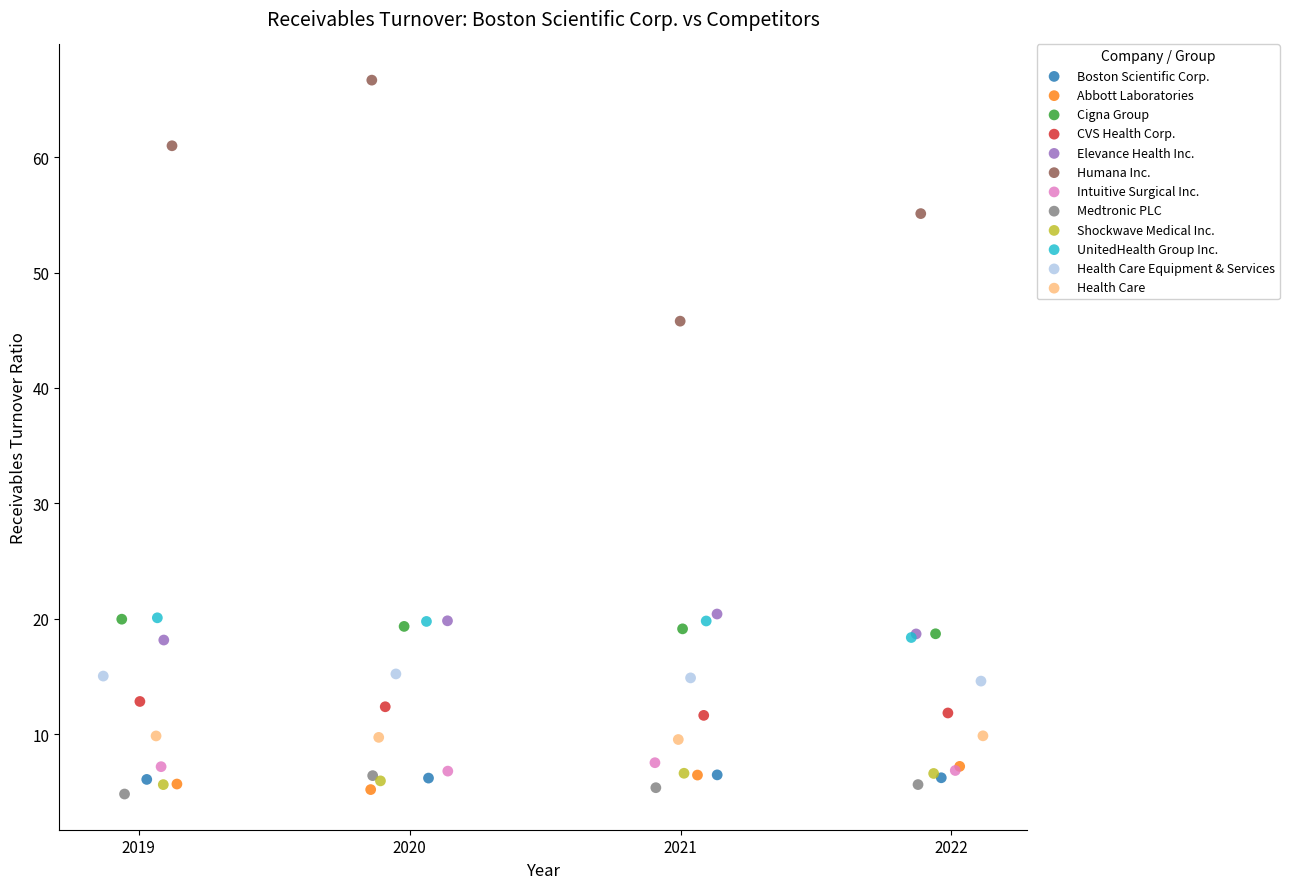

Which series reaches the maximum Y coordinate?

Humana Inc.